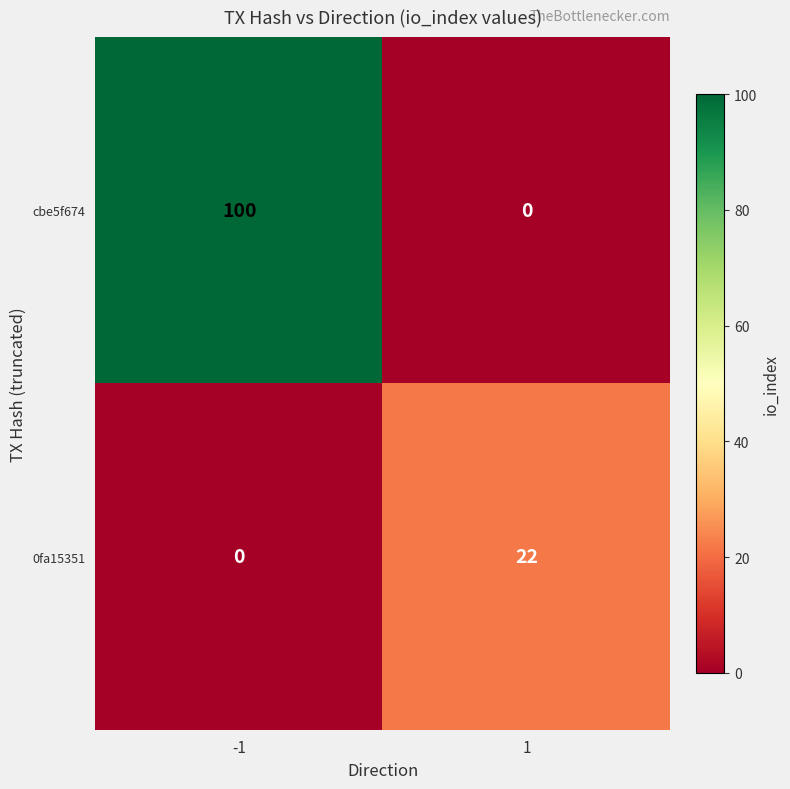

How many series are shown in this chart?

2